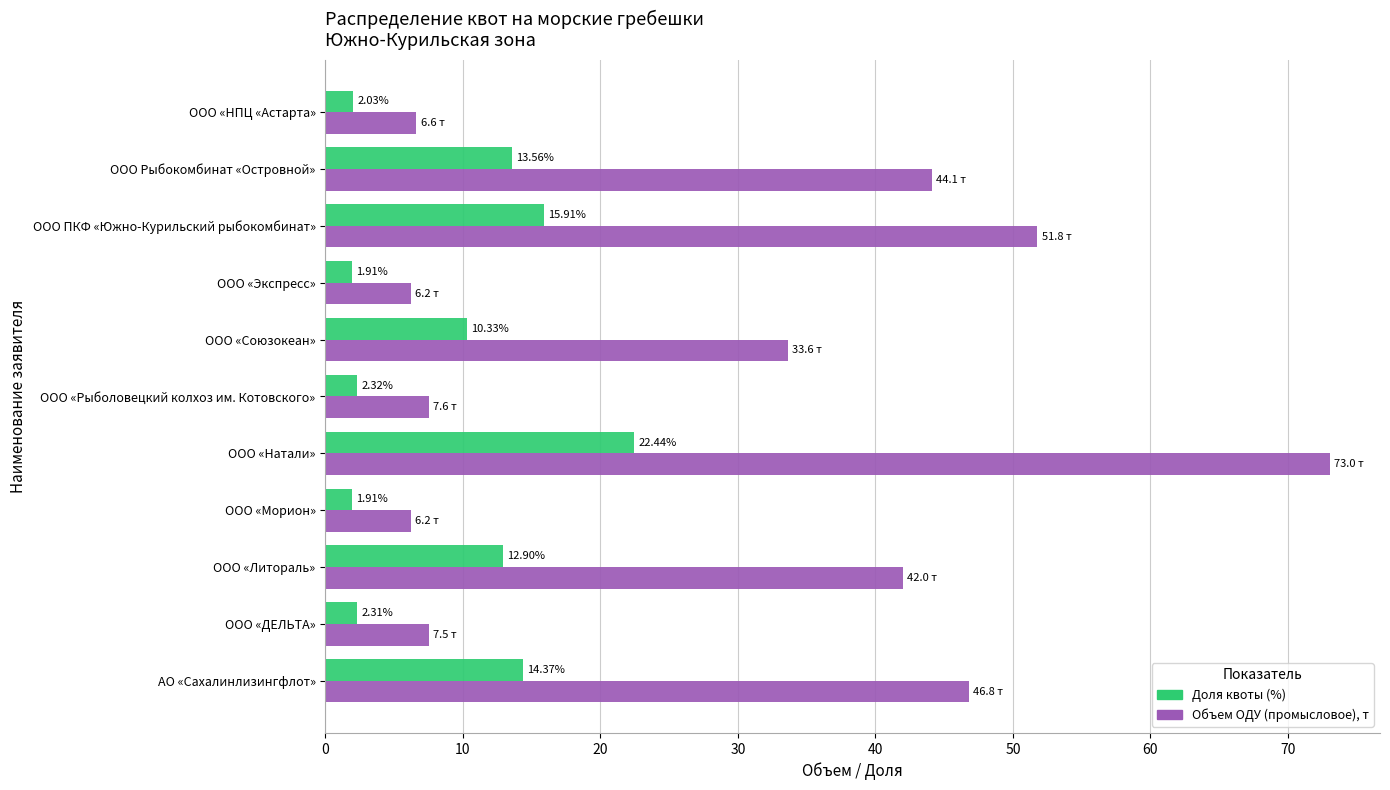

At how many categories does at least one series exceed 5?

11